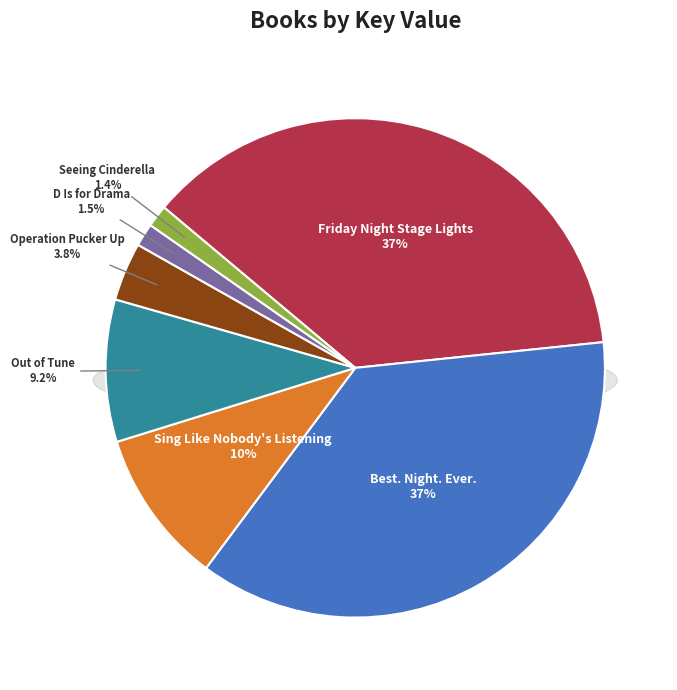

Is it true that Best. Night. Ever. is 23% of the pie?

False